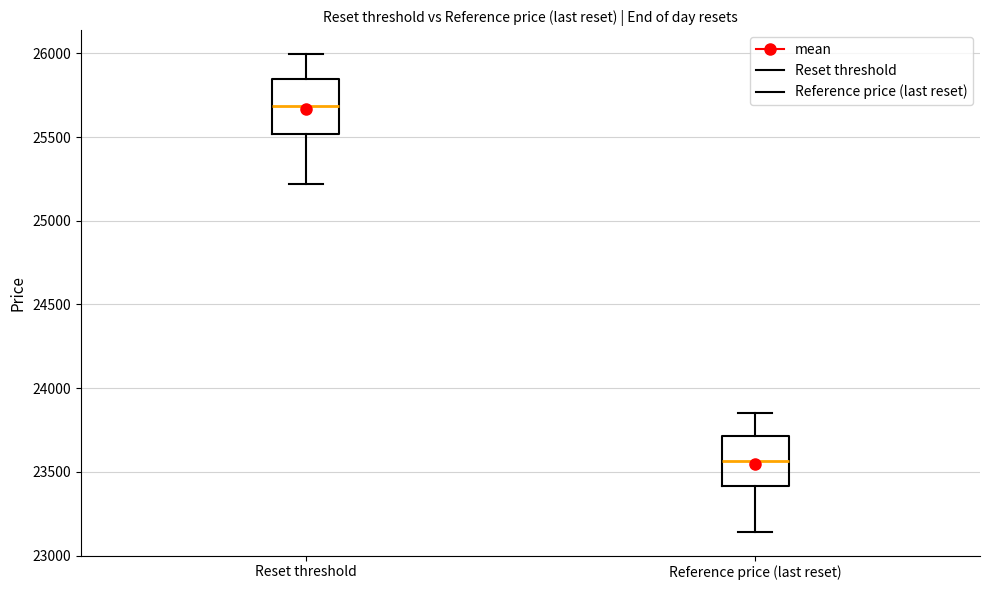

Reading left to right, transcribe this box plot: for each box, give where its median line is, the range the box spans, and where its two whiskers end, as read against the y-axis. The values are not printed on the chart, so give them approximately, as read against the axis.

Reset threshold: median 25700, box 25500 to 25850, whiskers 25200 to 26000
Reference price (last reset): median 23550, box 23400 to 23700, whiskers 23150 to 23850